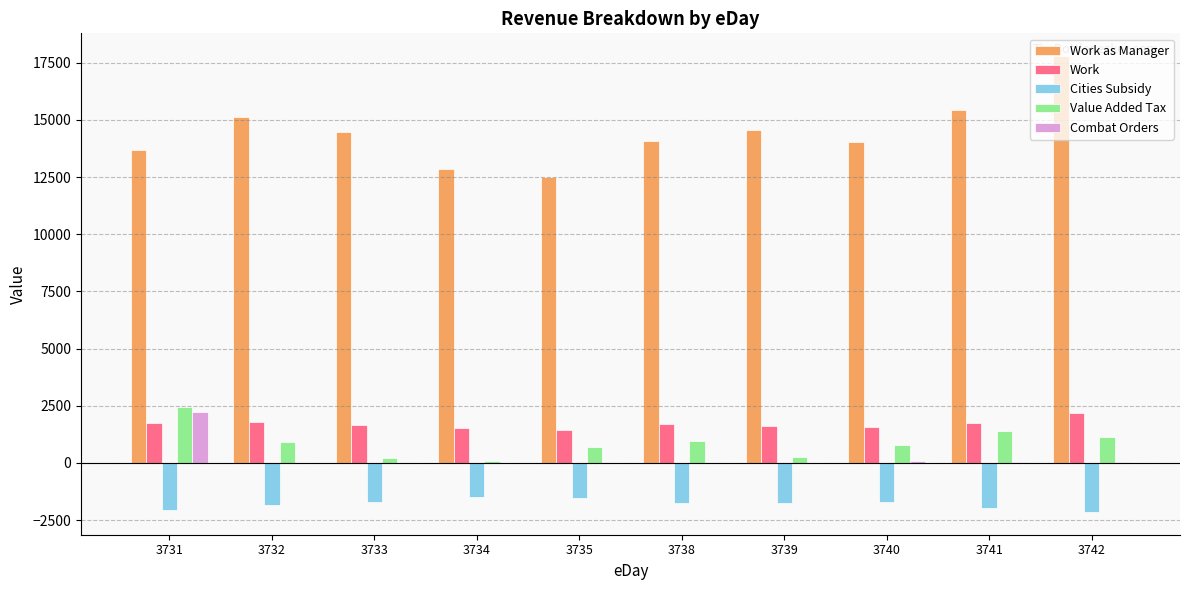

Count the number of data series in this chart.

5